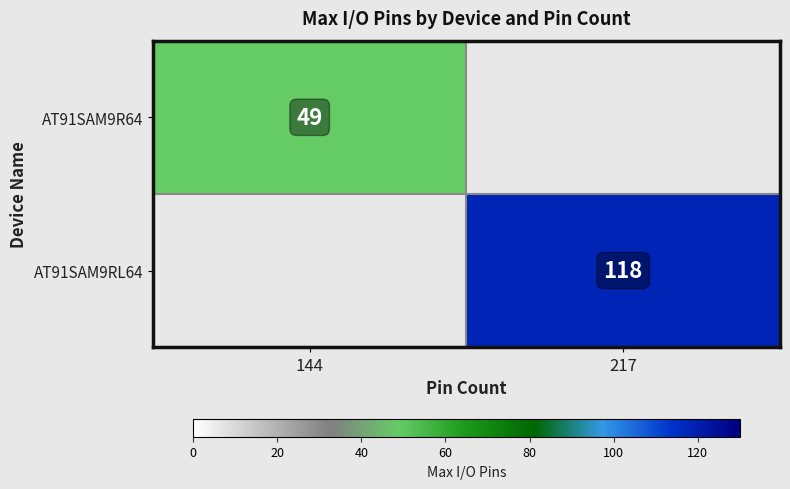

How many series are shown in this chart?

2